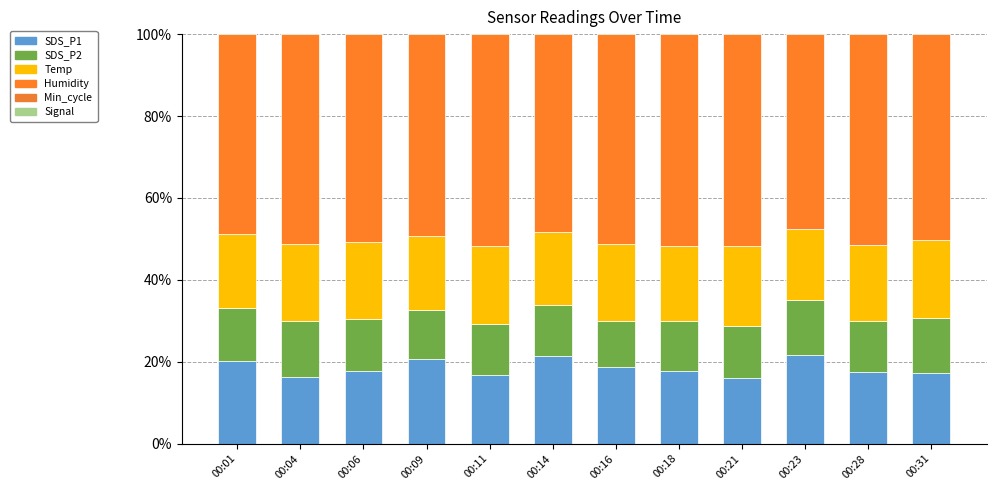

Where is SDS_P2 nearest to the value 12?

00:09